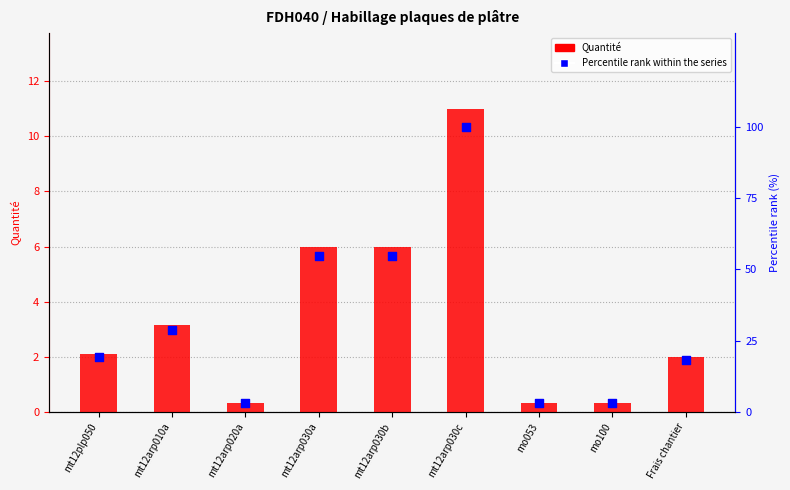

What is the total value across all series at mt12arp020a?

3.3